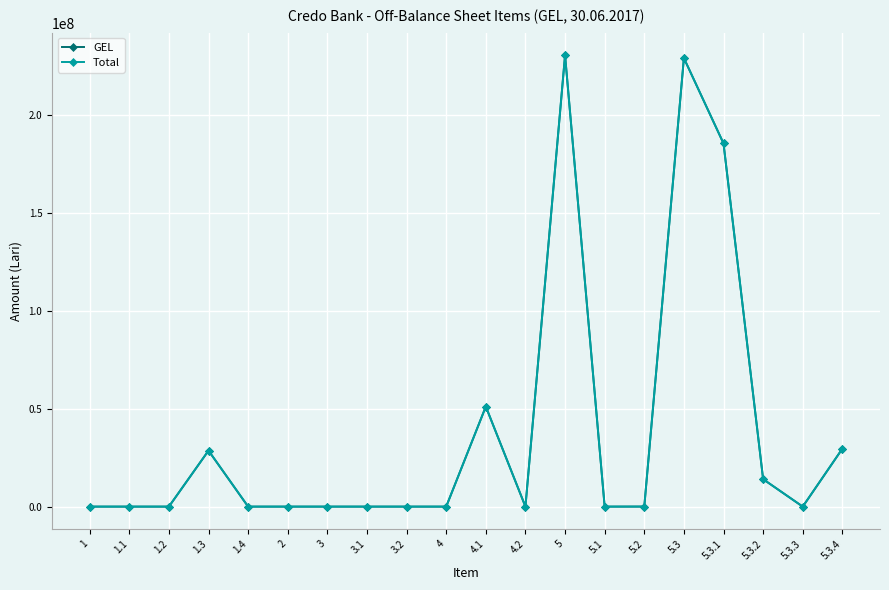

Rank the series by their maximum value, from lowest to highest.

GEL, Total